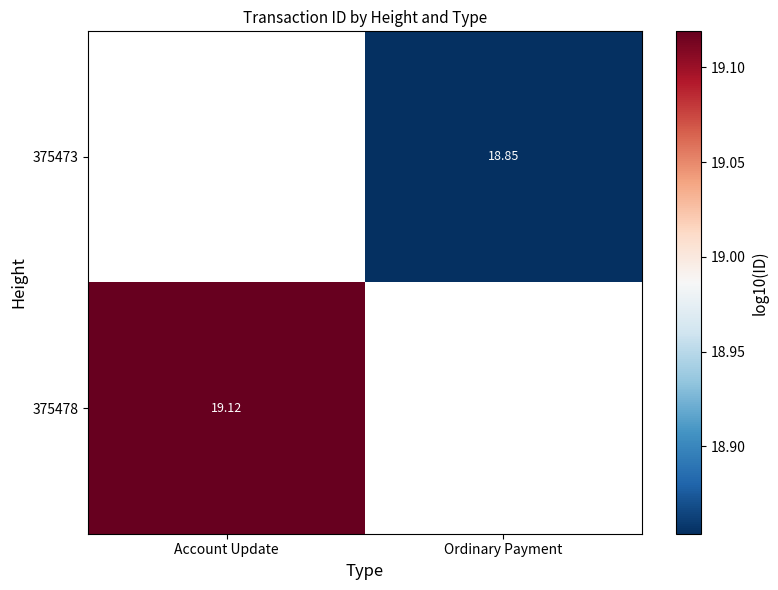

Is the value of 375478 at Account Update greater than the value of 375473 at Ordinary Payment?

Yes